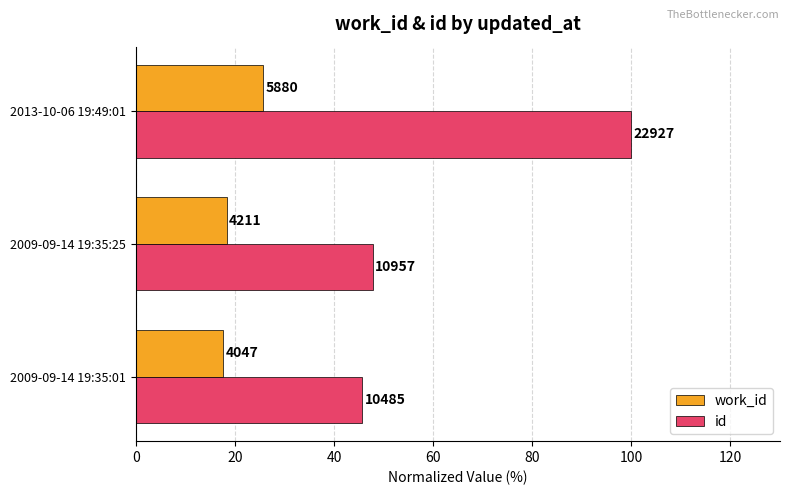

Which series has the largest range (max minus min)?

id